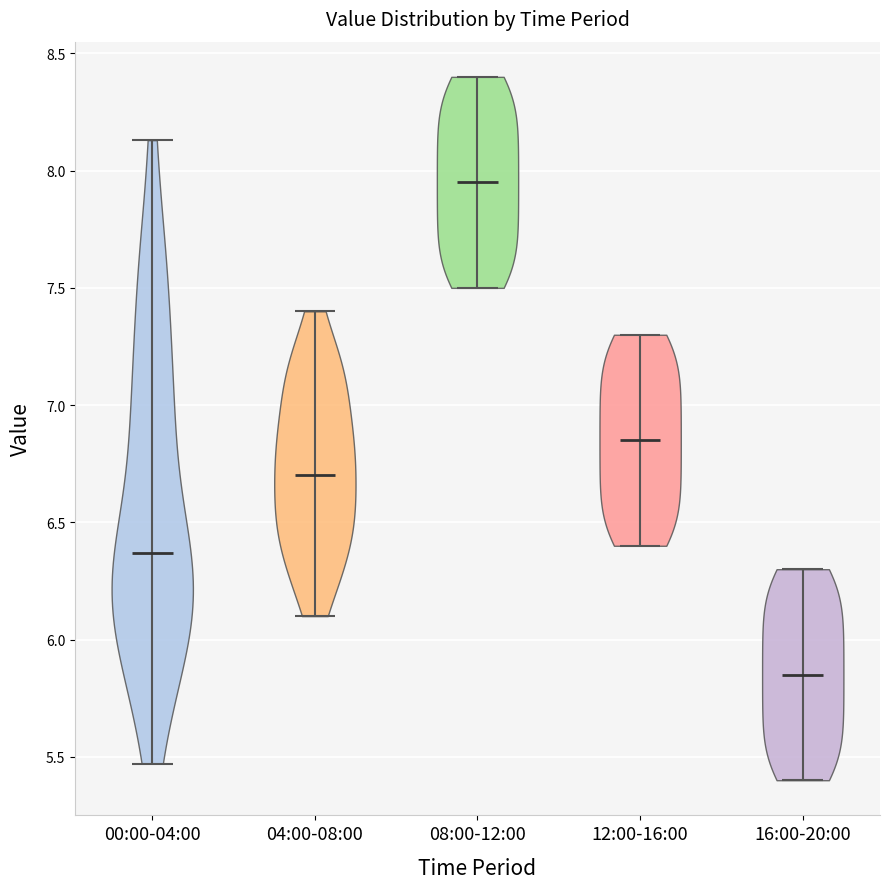

Reading left to right, read every violin against the y-axis: where its median line is, and the lowest and highest points it reaches. The values are not printed on the chart, so give them approximately, as read against the axis.

00:00-04:00: median line 6.35, lowest point 5.45, highest point 8.15
04:00-08:00: median line 6.70, lowest point 6.10, highest point 7.40
08:00-12:00: median line 7.95, lowest point 7.50, highest point 8.40
12:00-16:00: median line 6.85, lowest point 6.40, highest point 7.30
16:00-20:00: median line 5.85, lowest point 5.40, highest point 6.30